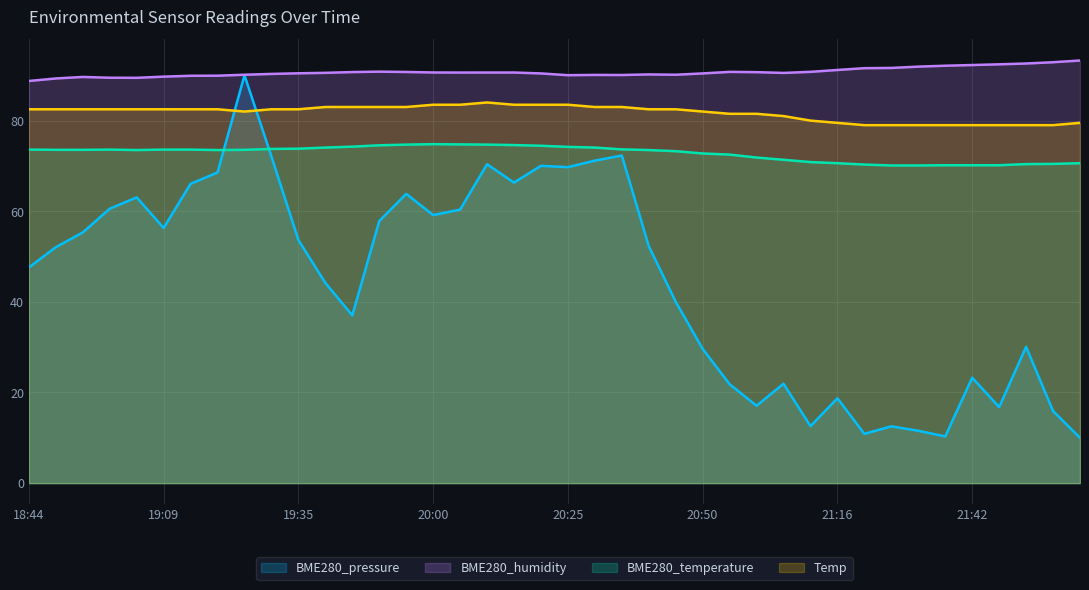

List the series in order of their overall mean, lowest first.

BME280_pressure, BME280_temperature, Temp, BME280_humidity